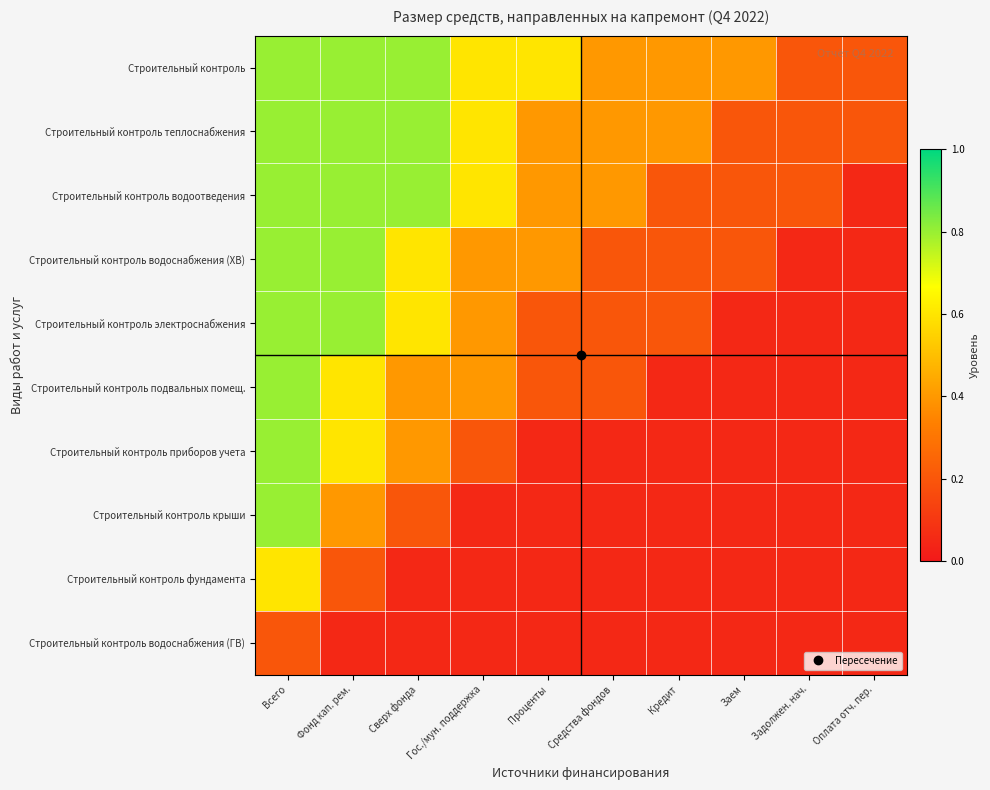

Rank the series by their maximum value, from lowest to highest.

Строительный контроль водоснабжения (ГВ), Строительный контроль фундамента, Строительный контроль, Строительный контроль теплоснабжения, Строительный контроль водоотведения, Строительный контроль водоснабжения (ХВ), Строительный контроль электроснабжения, Строительный контроль подвальных помещ., Строительный контроль приборов учета, Строительный контроль крыши